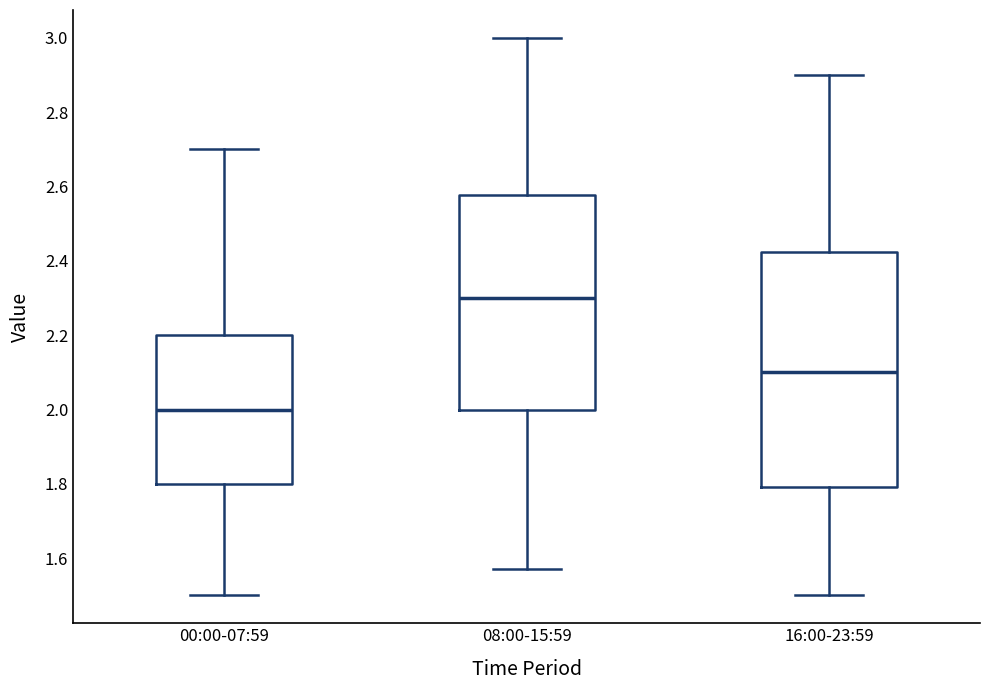

Comparing the boxes themselves (not the whiskers), which one is the tallest?

16:00-23:59